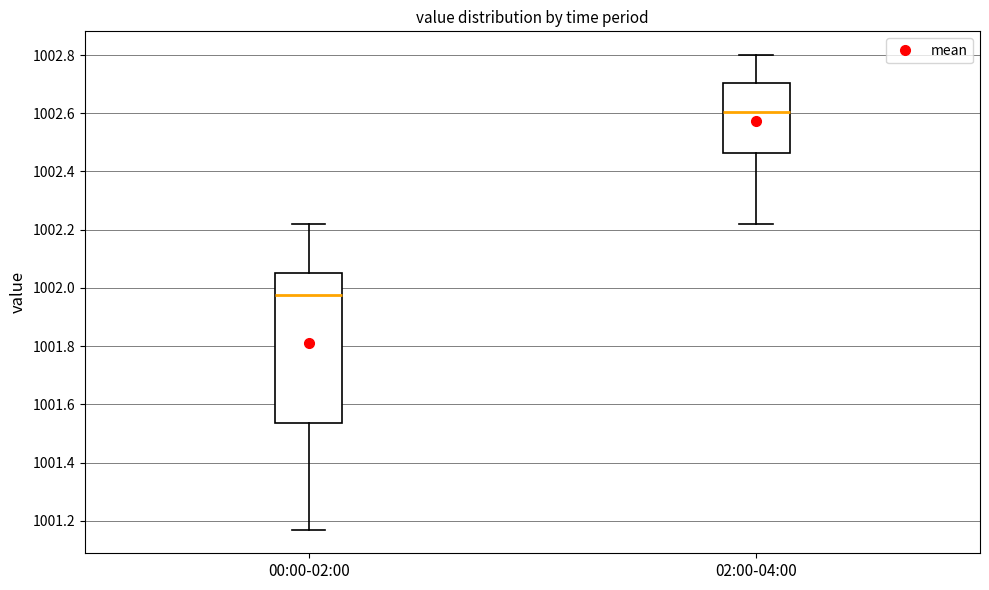

Where does the median line of the box for 02:00-04:00 sit on the y-axis? The values are not printed on the chart, so give them approximately, as read against the axis.

1002.60